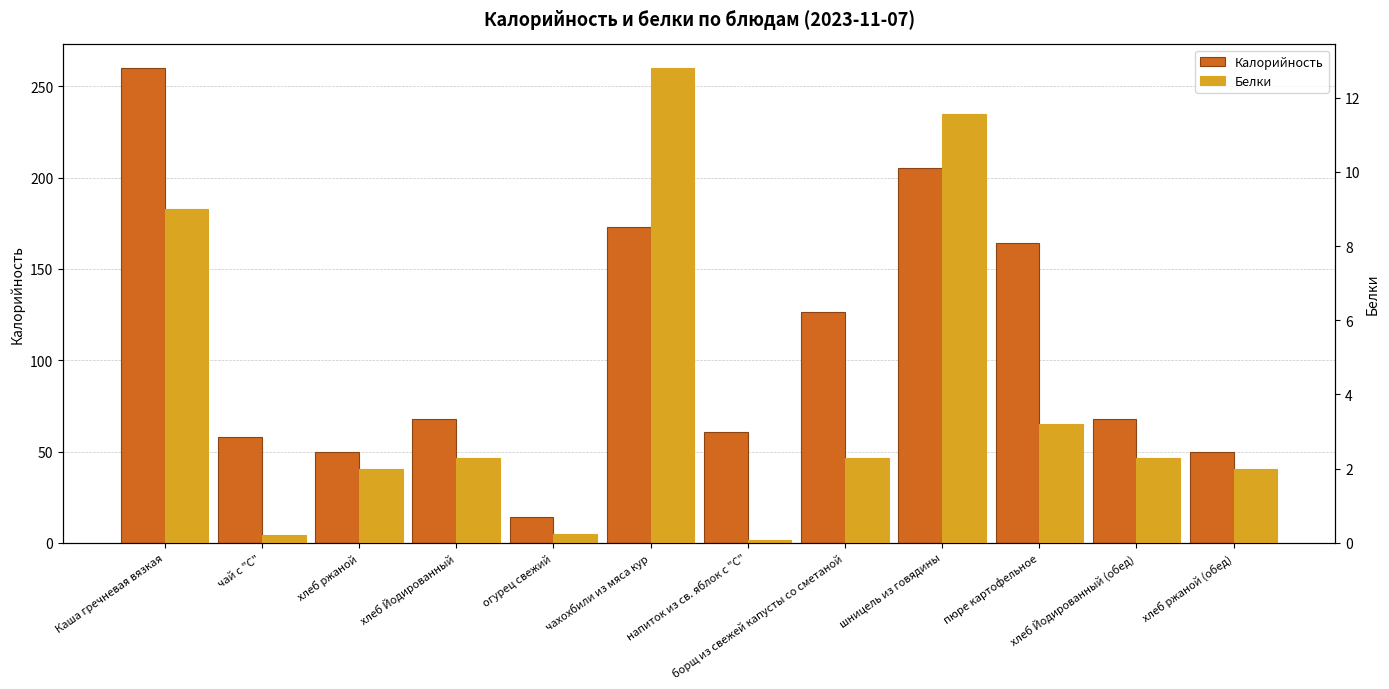

What is the difference between the Калорийность values at чахохбили из мяса кур and хлеб Йодированный (обед)?

105.0